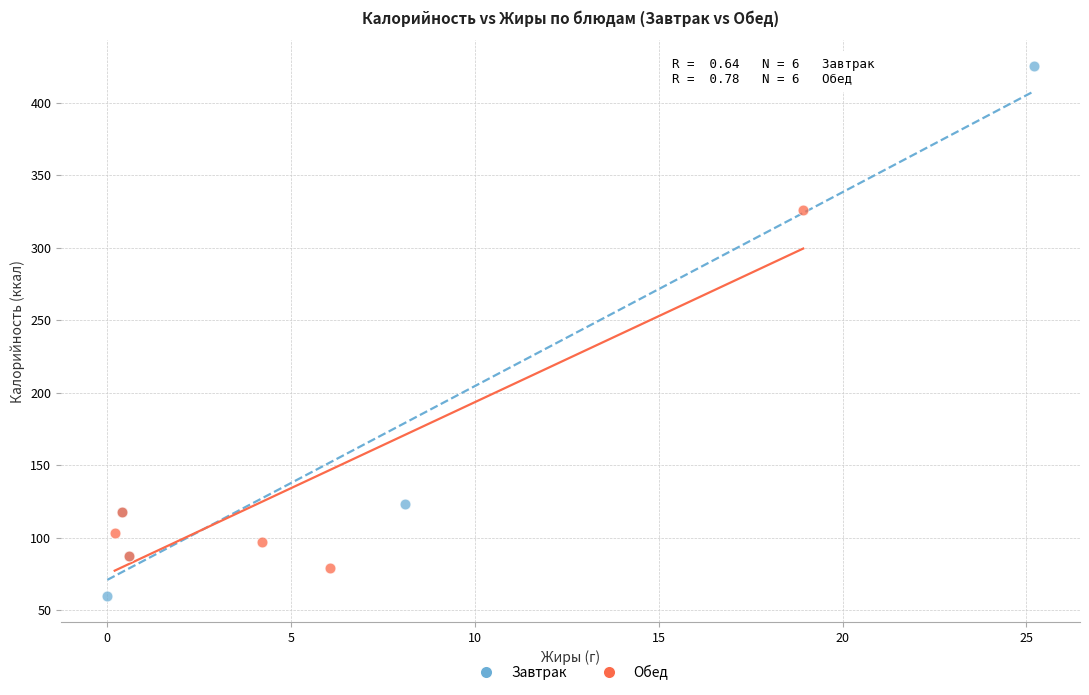

Which series has the widest spread of Y values?

Завтрак